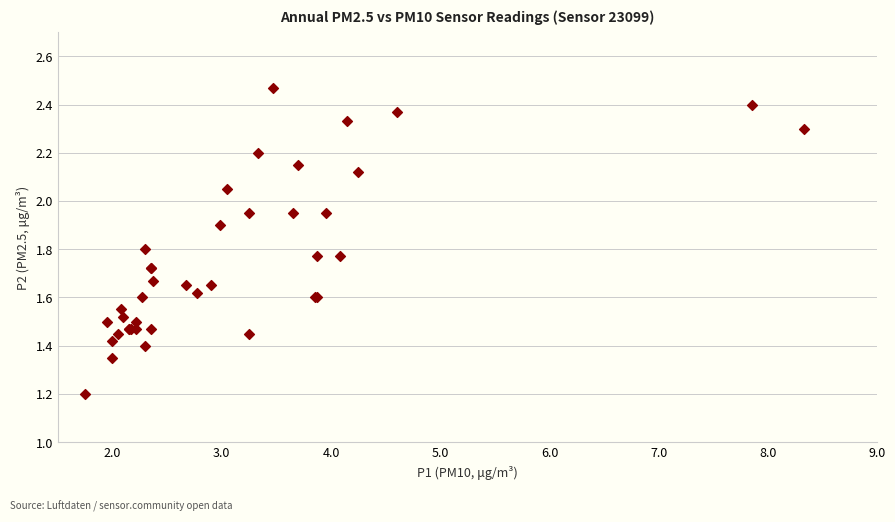

What Y value in the scatter plot is closest to 1?

1.2